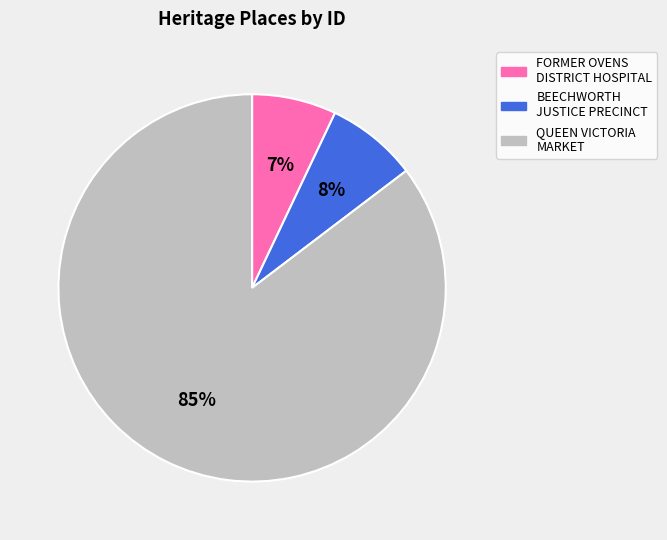

To the nearest percent, what is the combined percentage of FORMER OVENS DISTRICT HOSPITAL and QUEEN VICTORIA MARKET?

92%